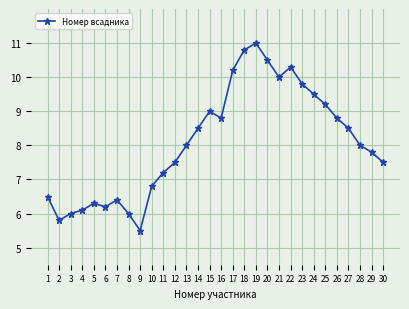

How many points are lower than both their immediate neighbors (excluding endpoints)?

5